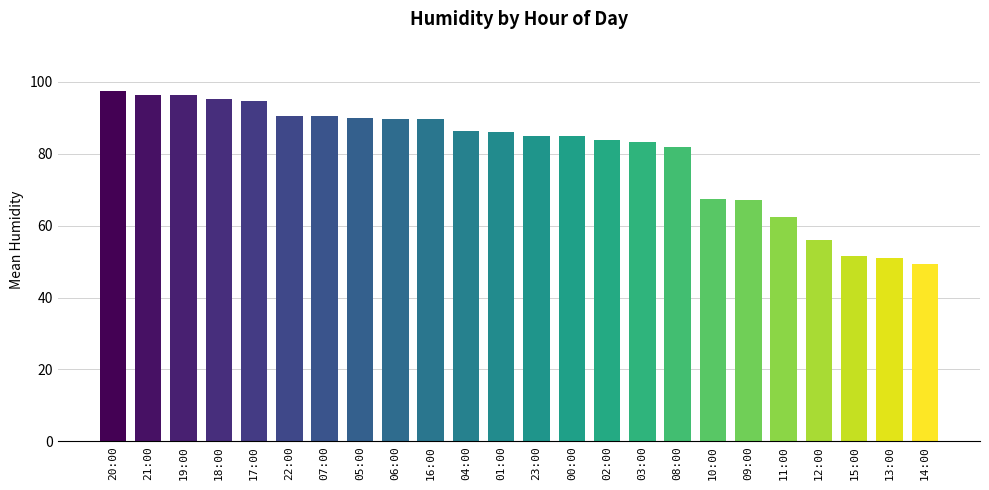

What is the difference between the maximum and minimum values?

48.1